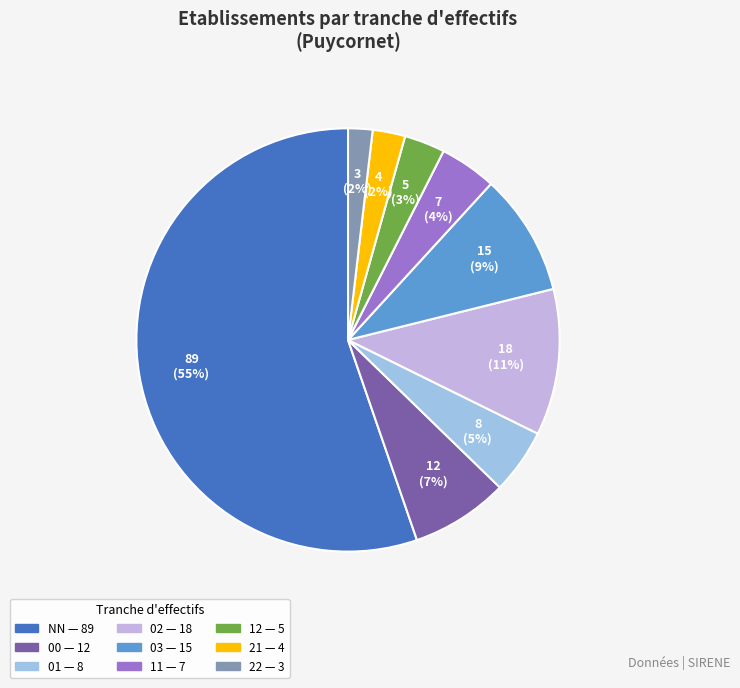

To the nearest percent, what is the average slice percentage?

11%